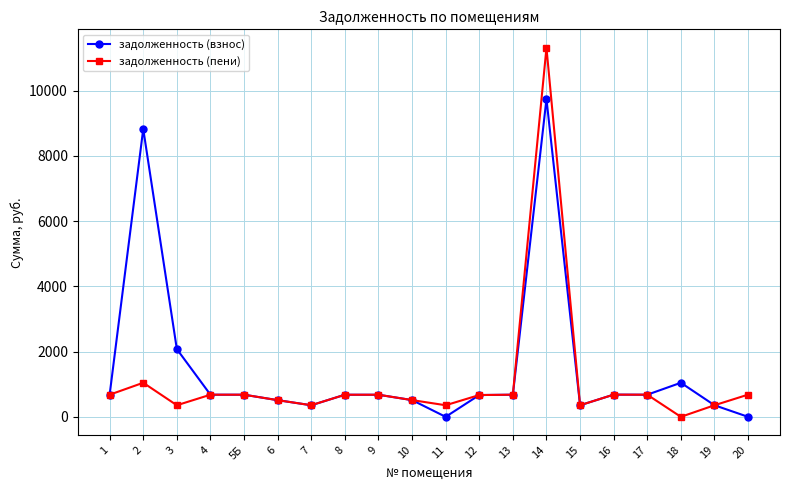

At which label does задолженность (взнос) first exceed 678?

1